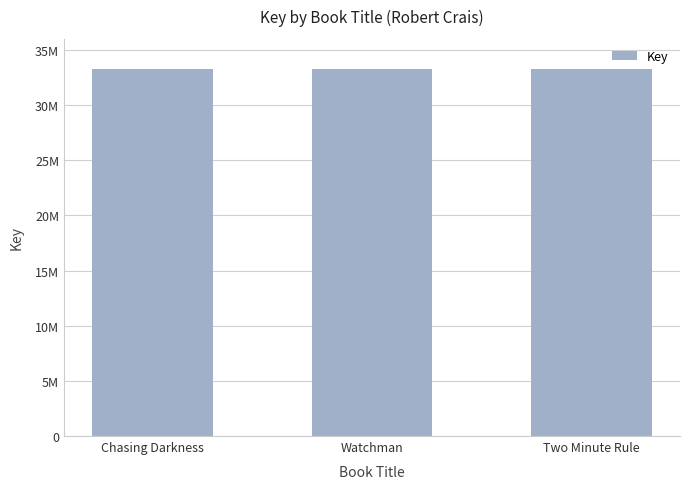

Which category has the lowest value across all series?

Two Minute Rule